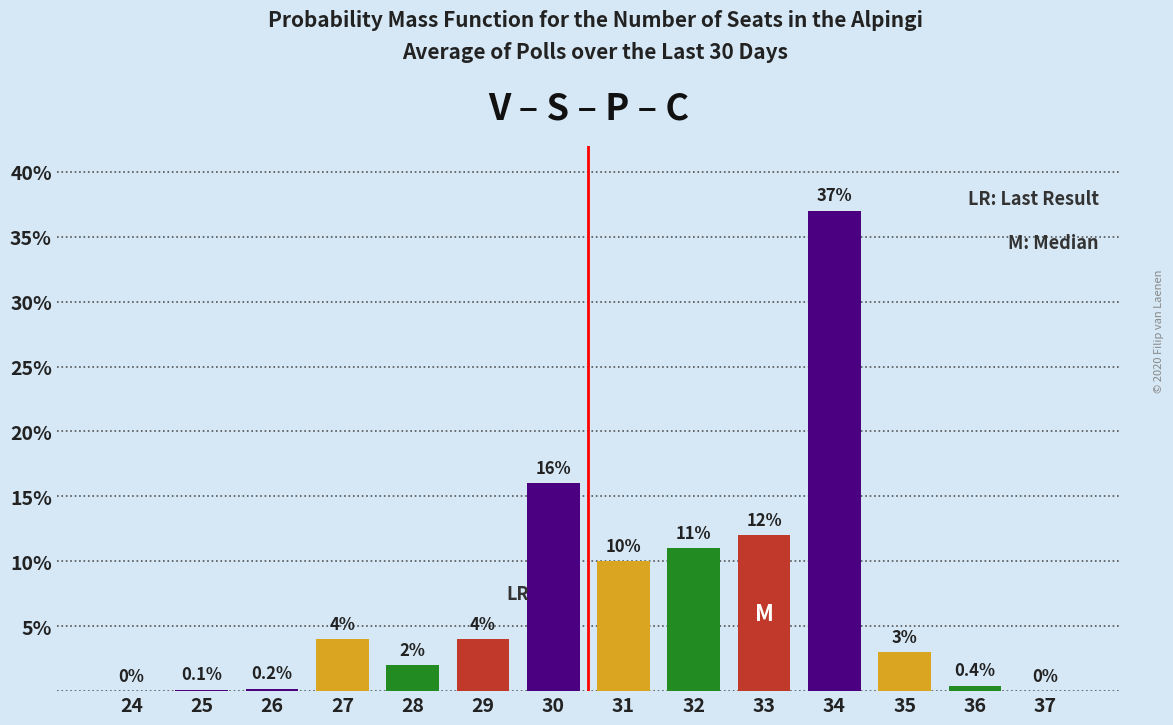

Reading right to left, list all the values displayed in this chart.

37=0.0	36=0.4	35=3.0	34=37.0	33=12.0	32=11.0	31=10.0	30=16.0	29=4.0	28=2.0	27=4.0	26=0.2	25=0.1	24=0.0